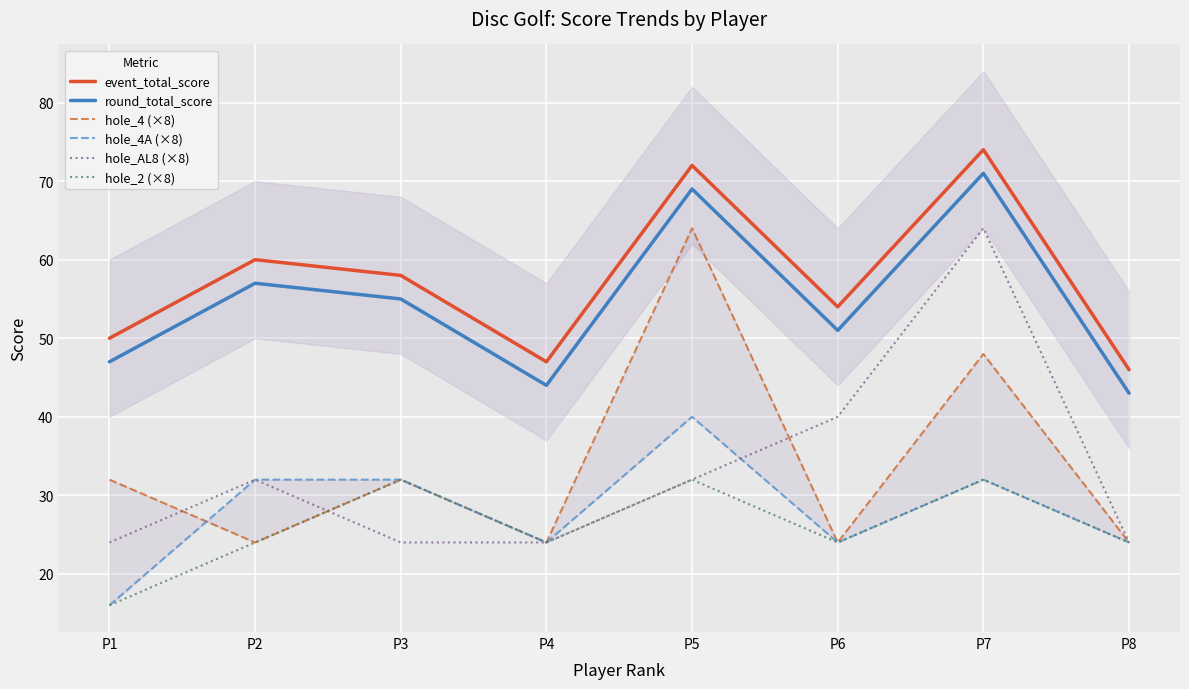

What is the total value across all series at P4?

187